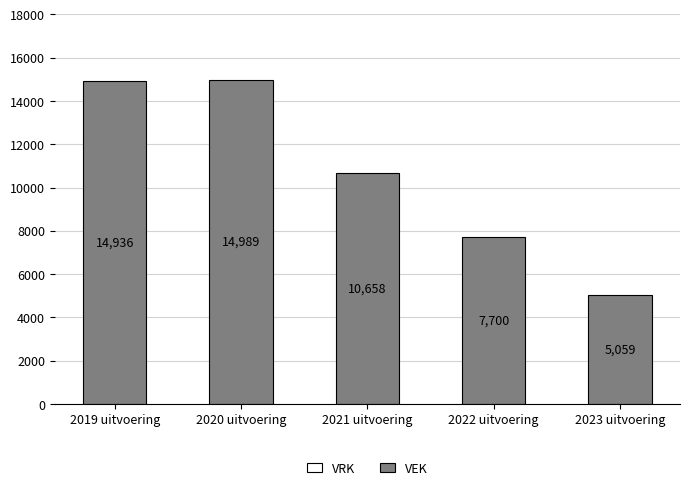

What is the difference between the values at 2023 uitvoering and 2021 uitvoering?

5599